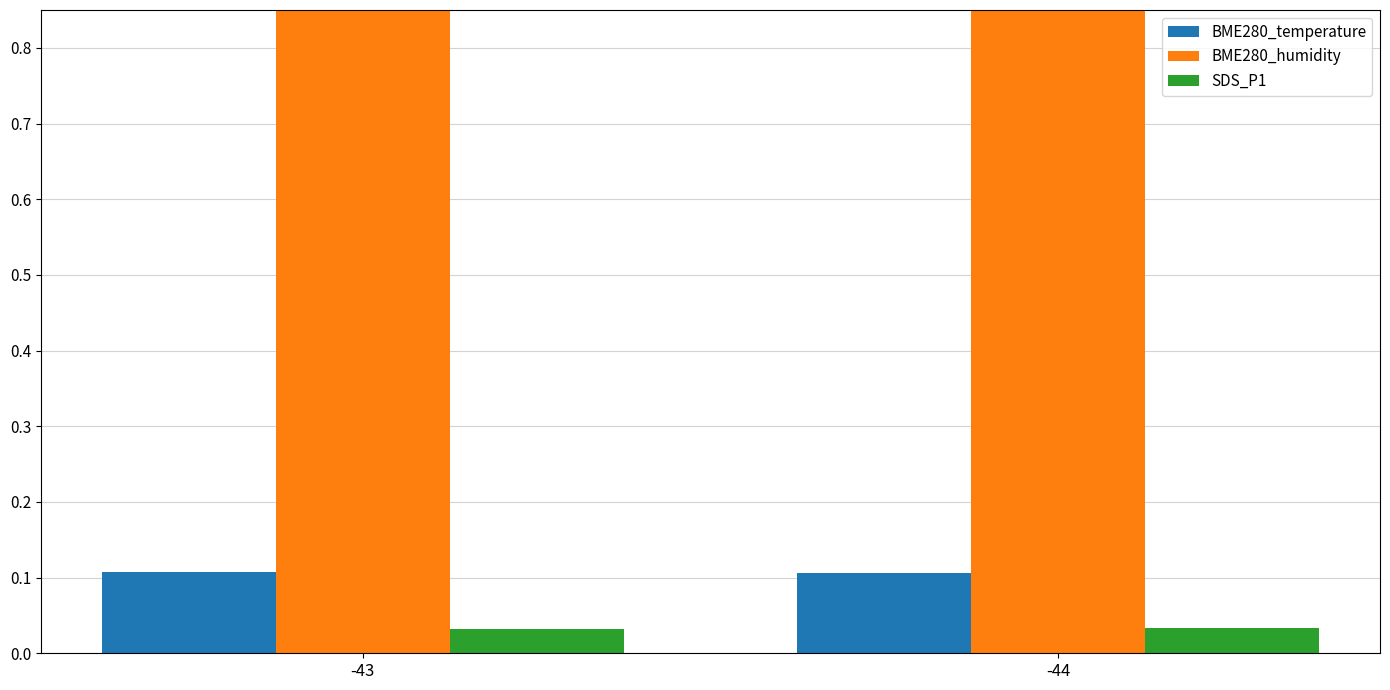

At -44, list the series in order from smallest to largest.

SDS_P1, BME280_temperature, BME280_humidity